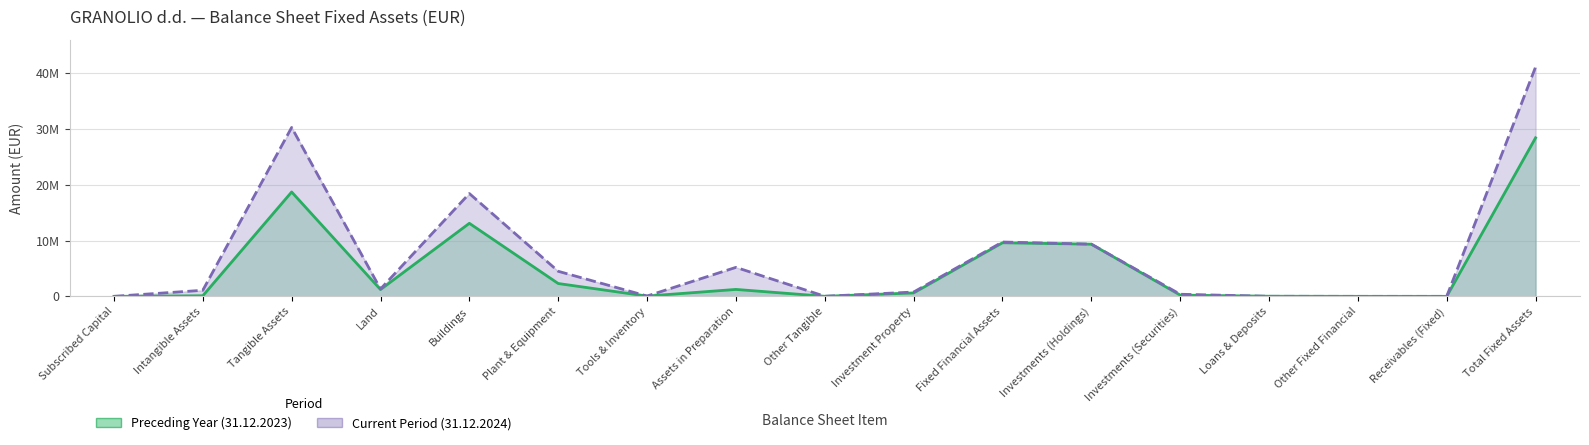

How many distinct data groups are displayed?

2